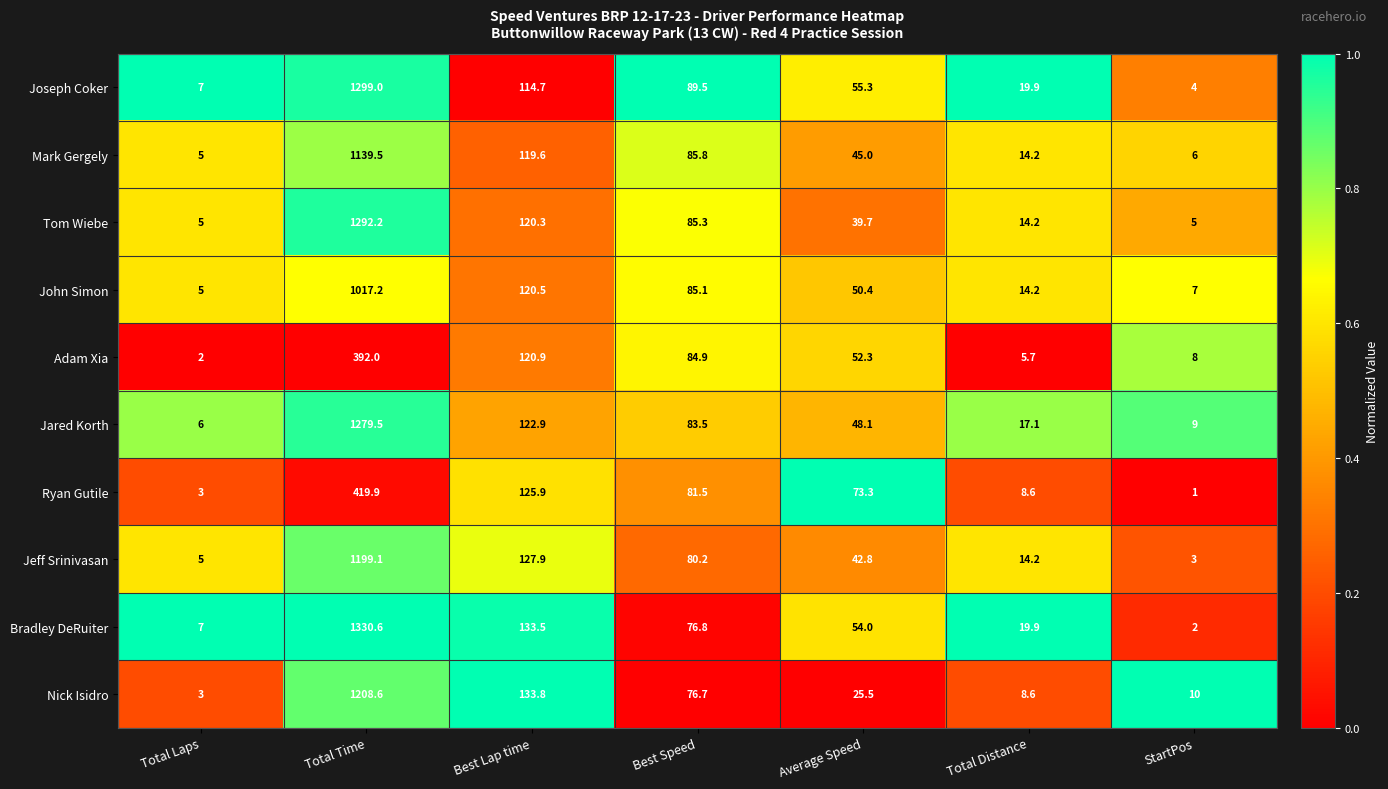

Rank the series by their maximum value, from highest to lowest.

Bradley DeRuiter, Joseph Coker, Tom Wiebe, Jared Korth, Nick Isidro, Jeff Srinivasan, Mark Gergely, John Simon, Ryan Gutile, Adam Xia